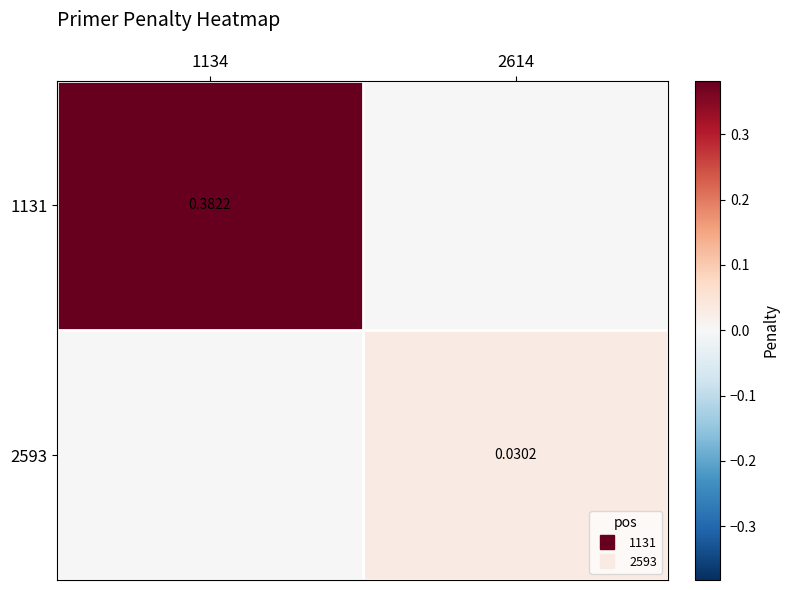

At 1134, list the series in order from smallest to largest.

2593, 1131